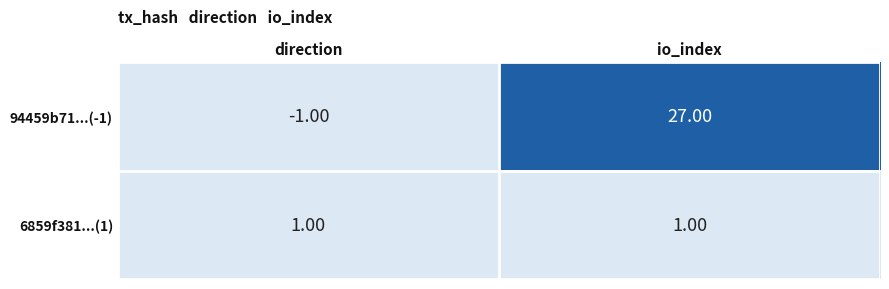

Between direction and io_index, which series saw the biggest shift?

94459b71...(-1)